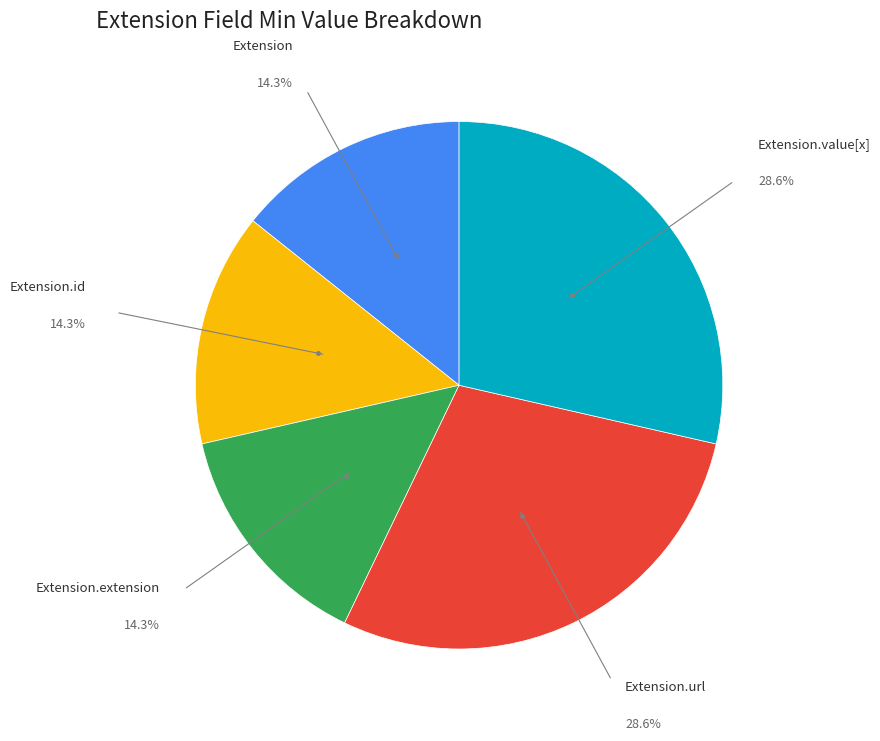

How many slices are in this pie chart?

5